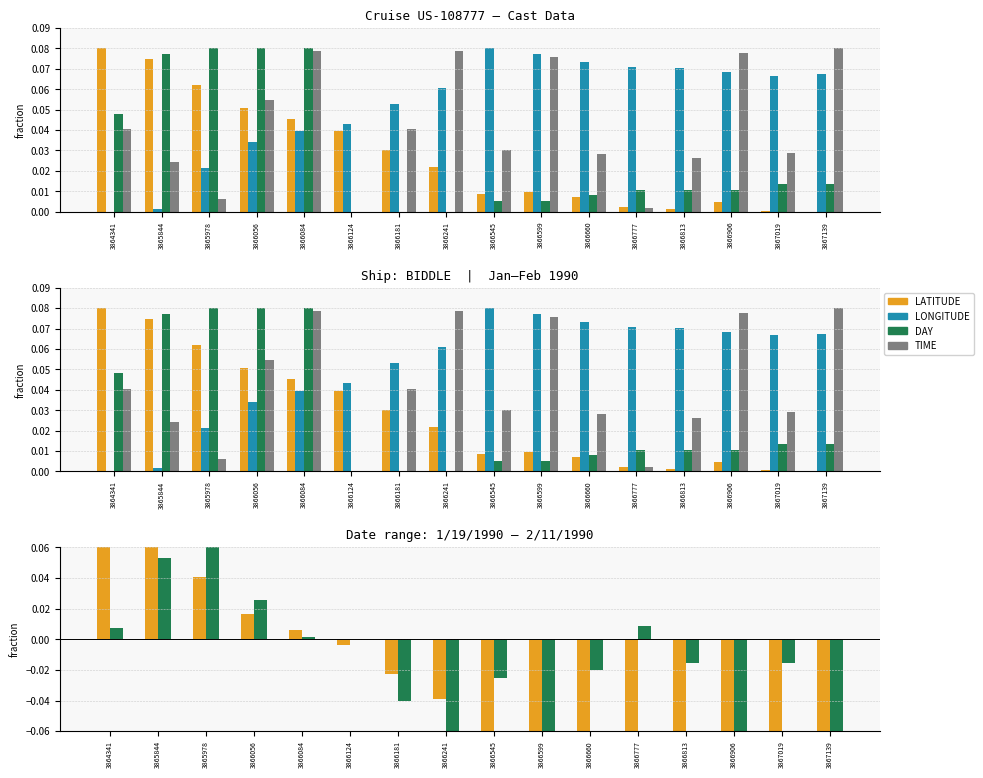

Reading left to right, list all the values displayed in this chart.

LATITUDE: 0.1	0.1	0.0	0.0	0.0	-0.0	-0.0	-0.0	-0.1	-0.1	-0.1	-0.1	-0.1	-0.1	-0.1	-0.1
LONGITUDE: 0.0	0.0	0.0	0.0	0.0	0.0	0.1	0.1	0.1	0.1	0.1	0.1	0.1	0.1	0.1	0.1
DAY: 0.0	0.1	0.1	0.0	0.0	0.0	-0.0	-0.1	-0.0	-0.1	-0.0	0.0	-0.0	-0.1	-0.0	-0.1
TIME: 0.0	0.0	0.0	0.1	0.1	0.0	0.0	0.1	0.0	0.1	0.0	0.0	0.0	0.1	0.0	0.1